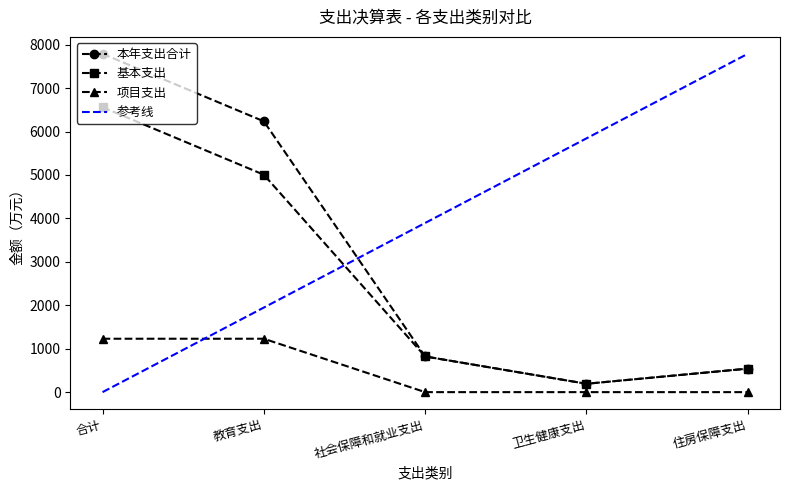

Reading right to left, what are all the values shown in this chart?

本年支出合计: 住房保障支出=541.1	卫生健康支出=192.3	社会保障和就业支出=821.4	教育支出=6235.5	合计=7790.3
基本支出: 住房保障支出=541.1	卫生健康支出=192.3	社会保障和就业支出=821.4	教育支出=5006.0	合计=6560.8
项目支出: 住房保障支出=0.0	卫生健康支出=0.0	社会保障和就业支出=0.0	教育支出=1229.5	合计=1229.5
参考线: 住房保障支出=7790.3	卫生健康支出=5842.7	社会保障和就业支出=3895.1	教育支出=1947.6	合计=0.0